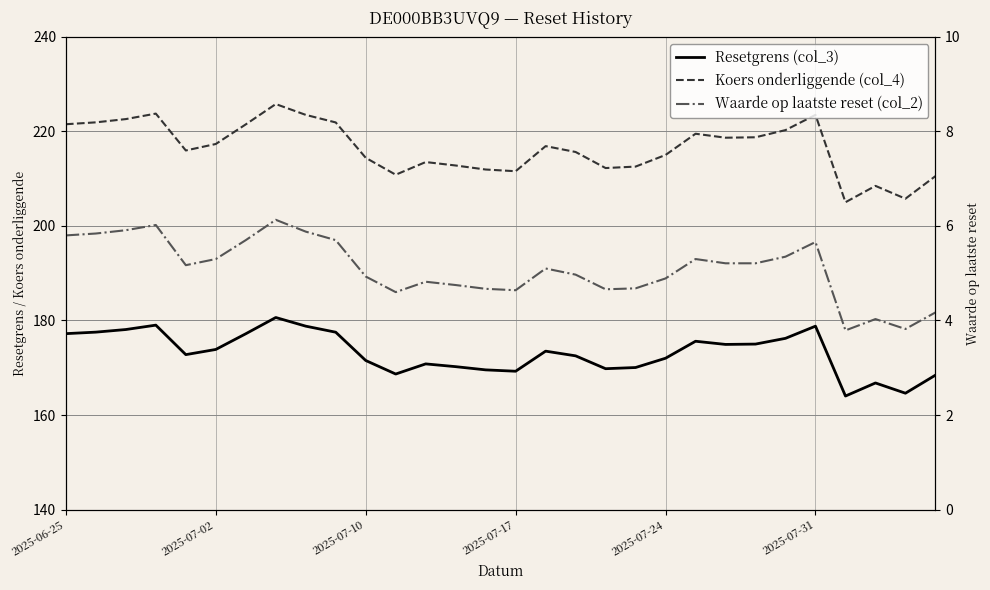

What is the difference between the maximum and minimum values in the Waarde op laatste reset (col_2) series?

2.3